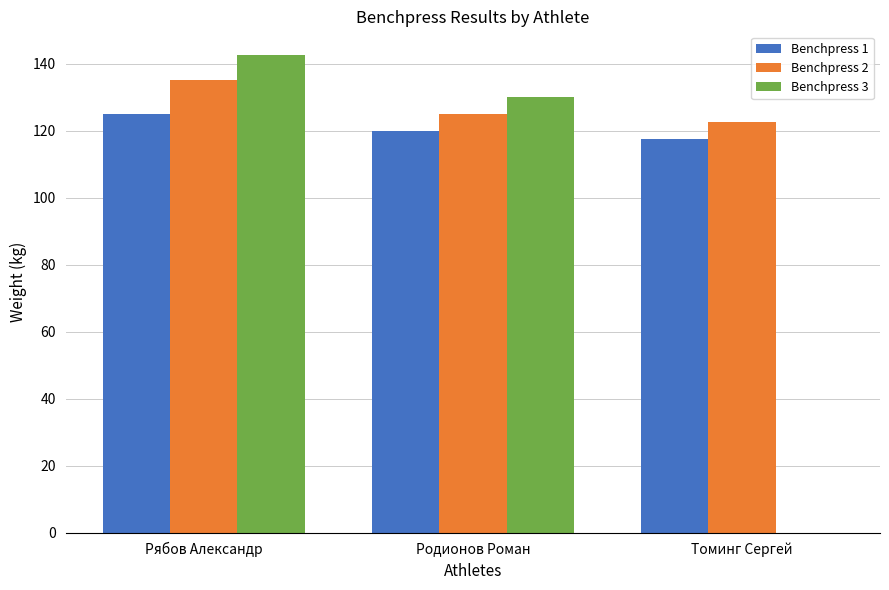

How many series are shown in this chart?

3